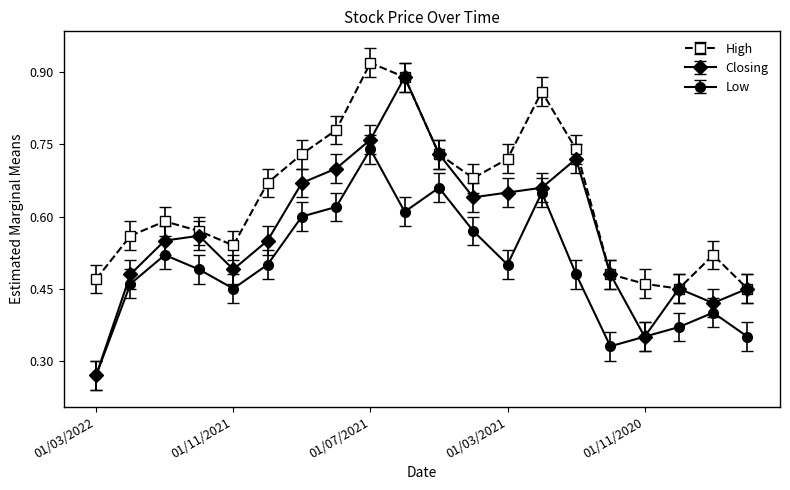

Which series has the largest total across all categories?

High